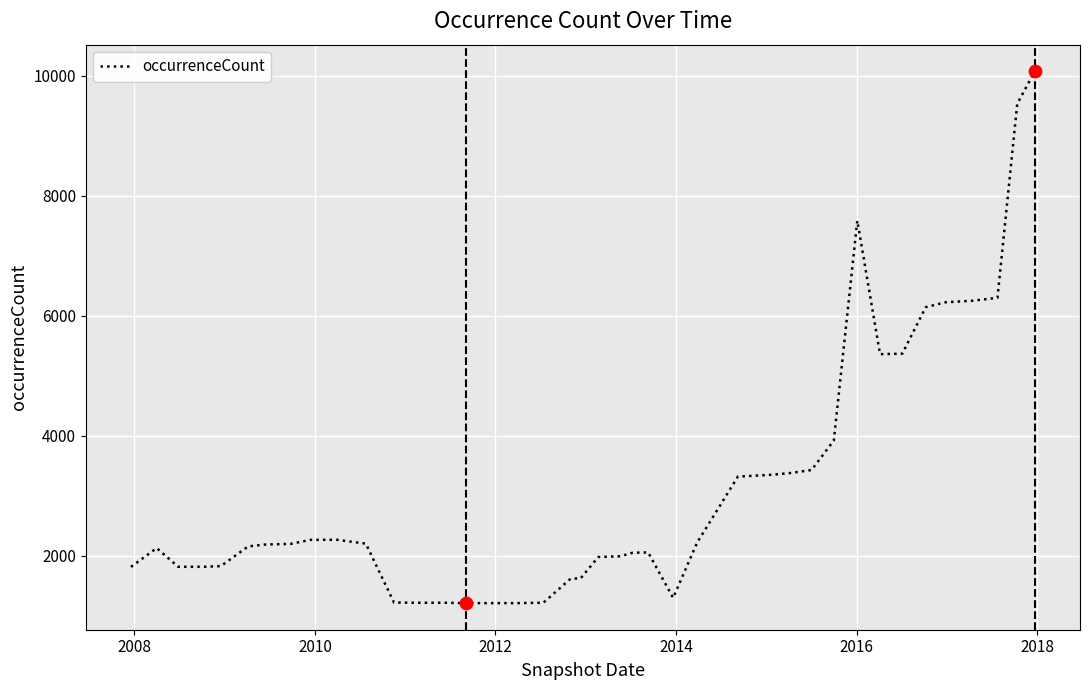

What is the difference between the maximum and minimum values?

8870